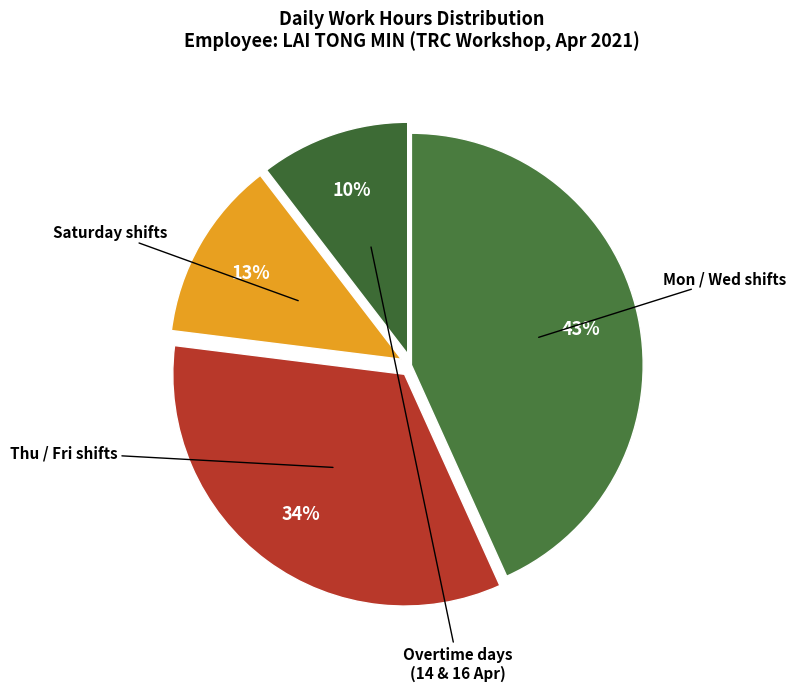

Count the number of slices in the pie.

4